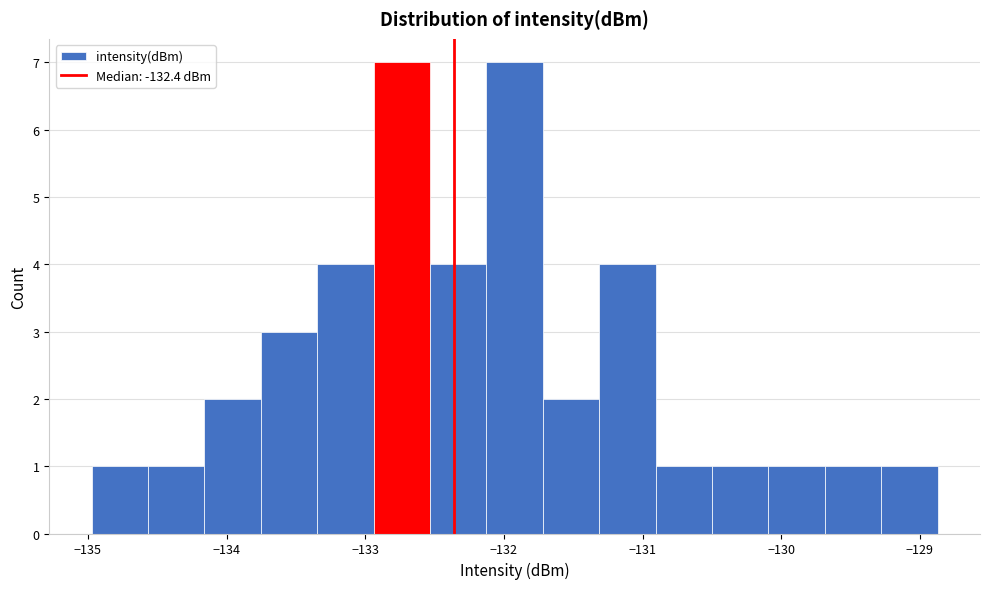

How tall is the bar that spans -129.7 to -129.3 on the x-axis? Neither the bar edges nor the heights are printed on the chart, so give them approximately, as read against the axes.

1